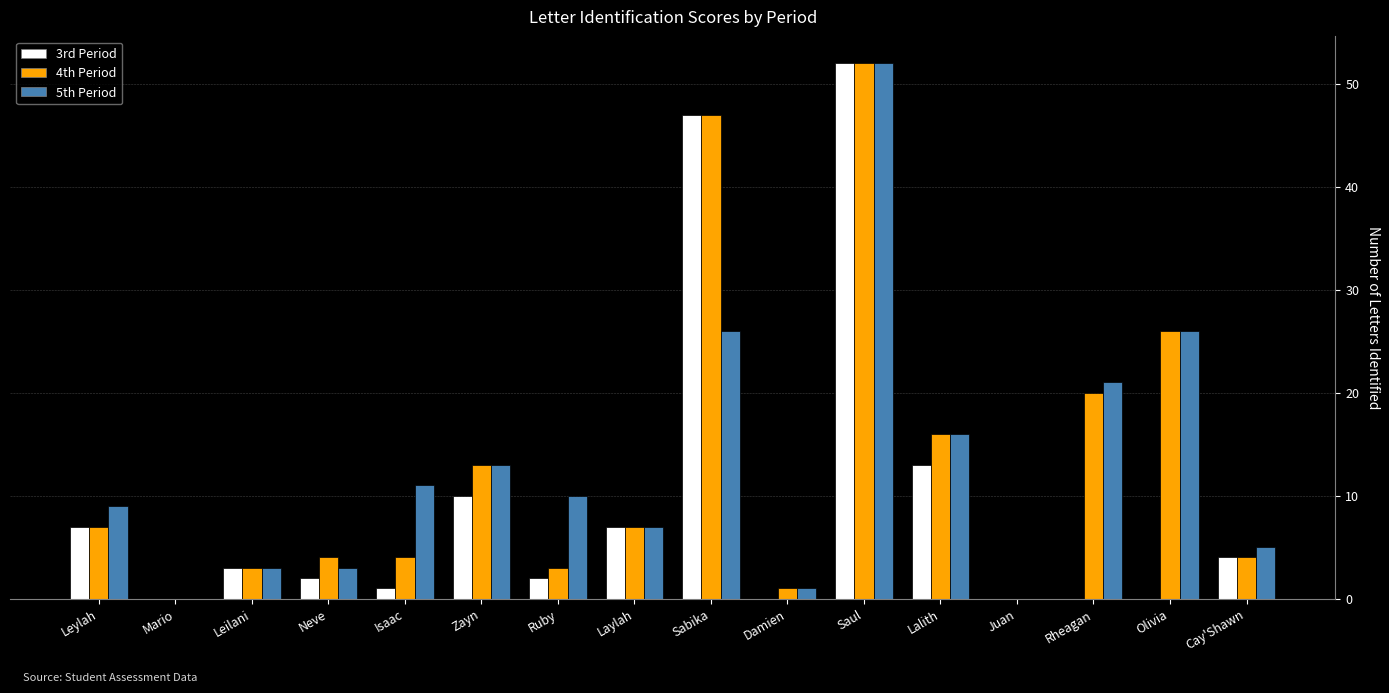

True or false: 5th Period has a value of 3 at Leilani.

True